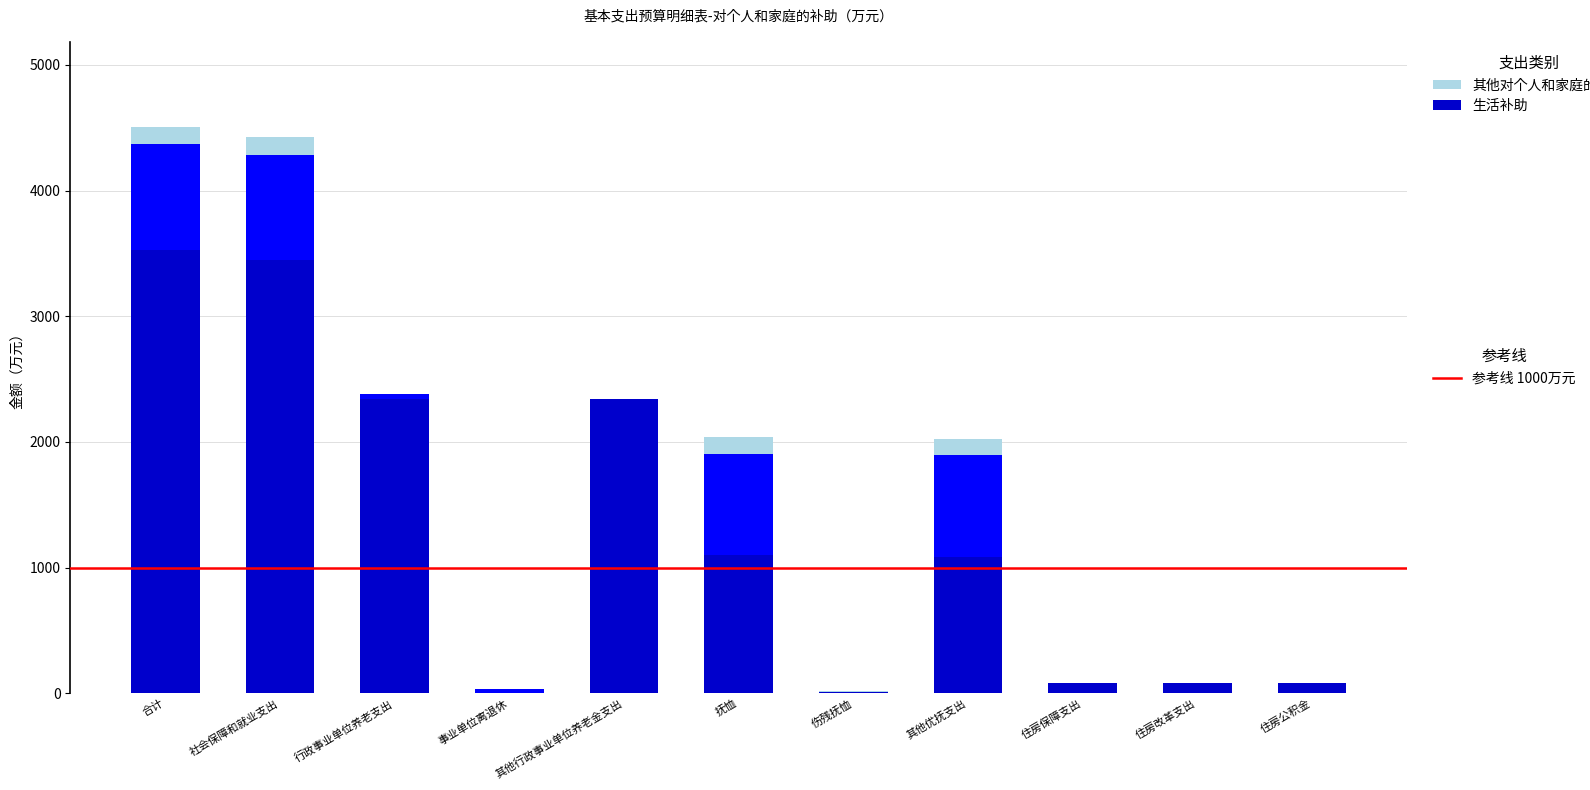

What is the total value across all series at 社会保障和就业支出?

4422.6